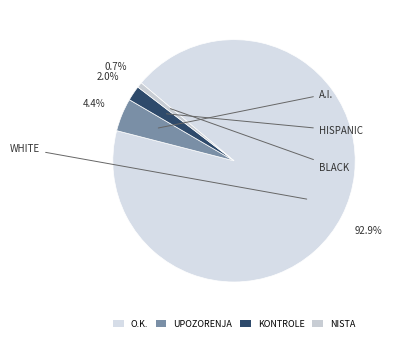

To the nearest percent, what percentage of the pie is O.K.?

93%